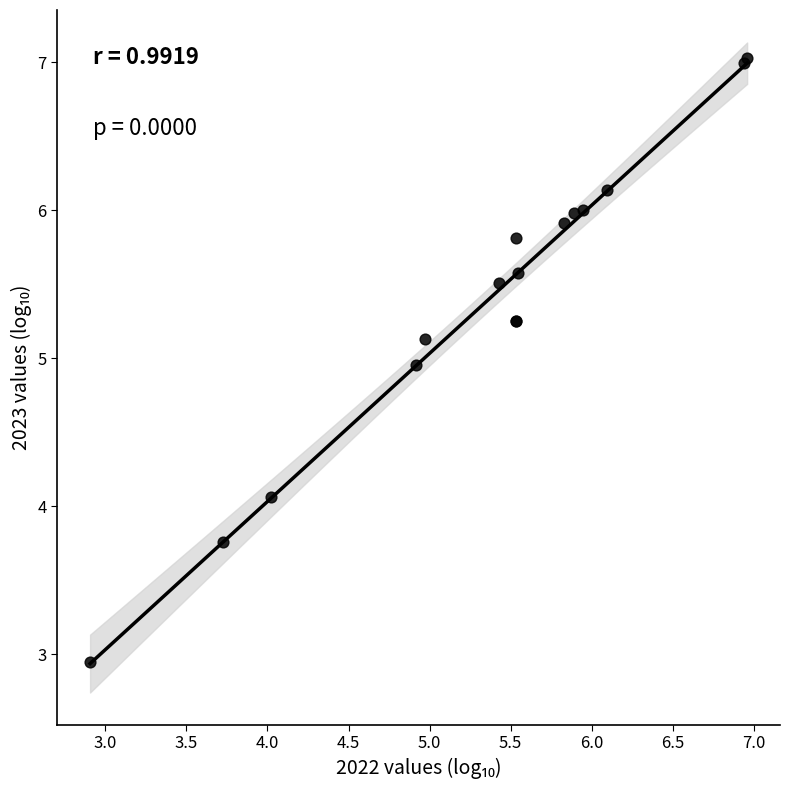

What Y value in the scatter plot is closest to 4?

4.1